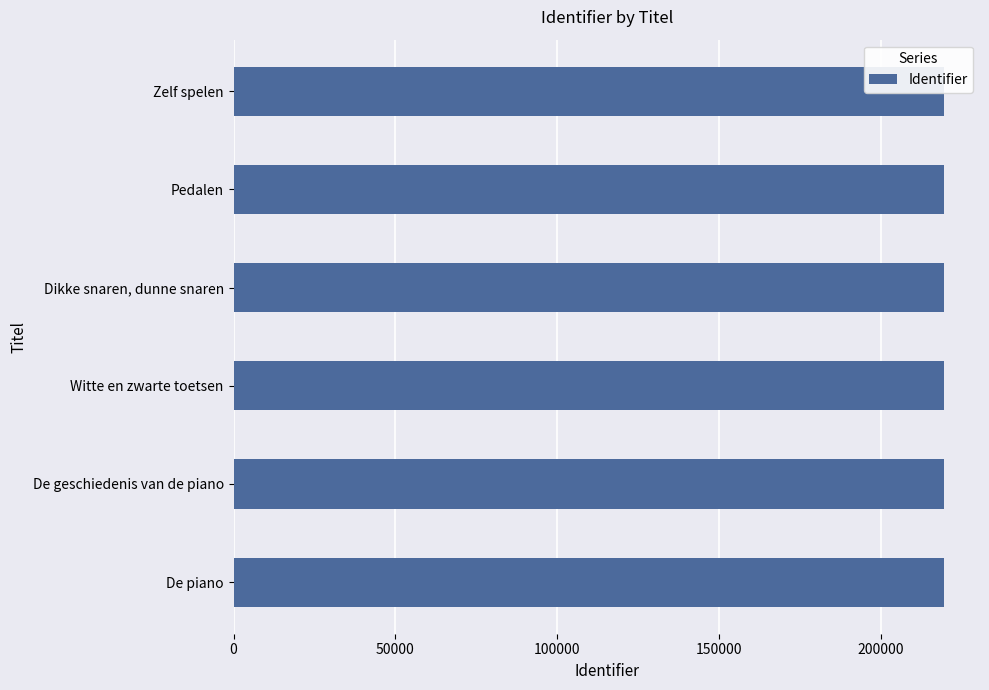

What is the value of the 4th bar from the left?

219543